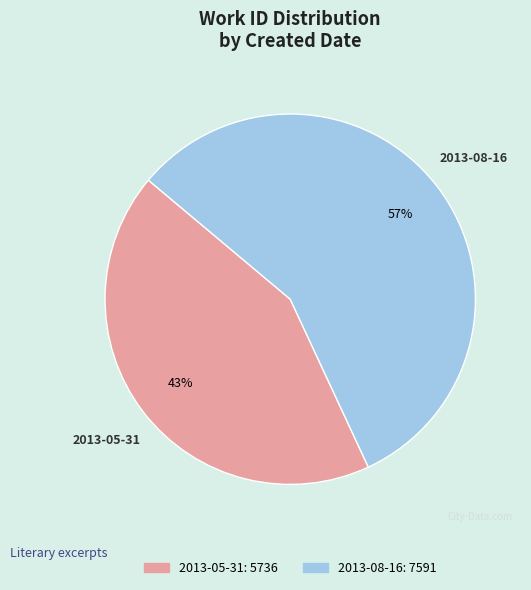

To the nearest percent, what portion does 2013-05-31 represent?

43%